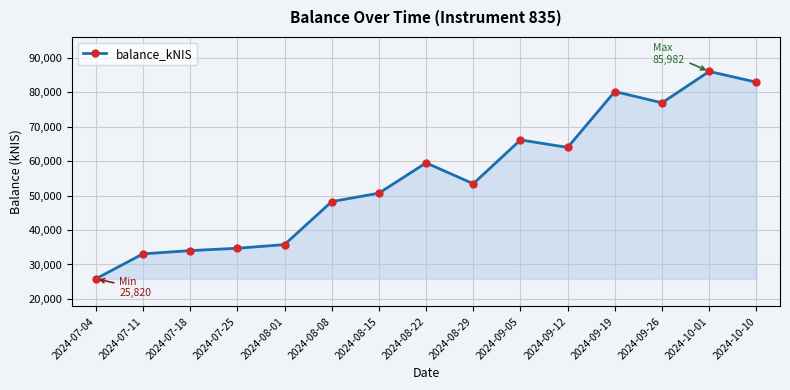

List the labels in order of value, largest first.

2024-10-01, 2024-10-10, 2024-09-19, 2024-09-26, 2024-09-05, 2024-09-12, 2024-08-22, 2024-08-29, 2024-08-15, 2024-08-08, 2024-08-01, 2024-07-25, 2024-07-18, 2024-07-11, 2024-07-04